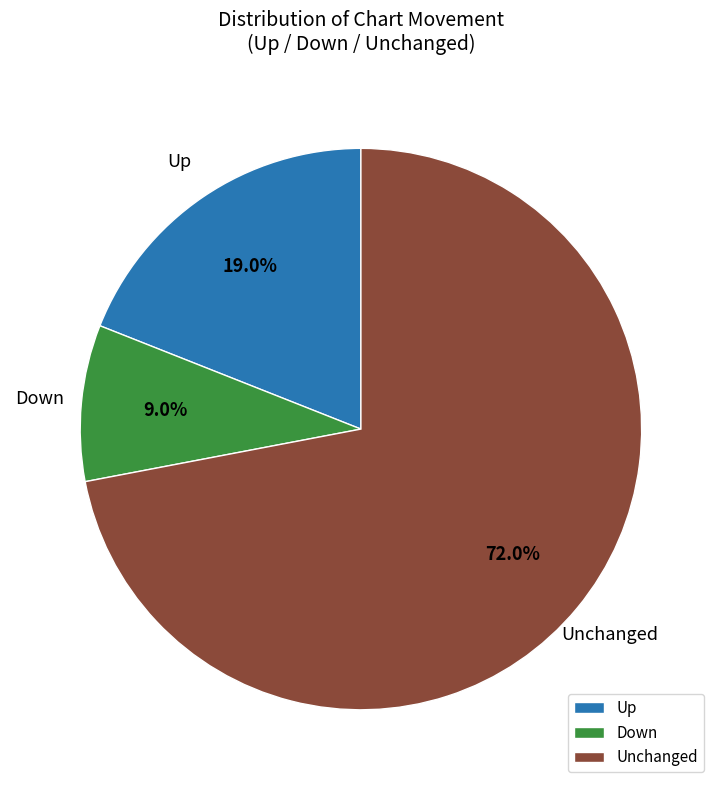

Does Down represent more than half of the total?

No